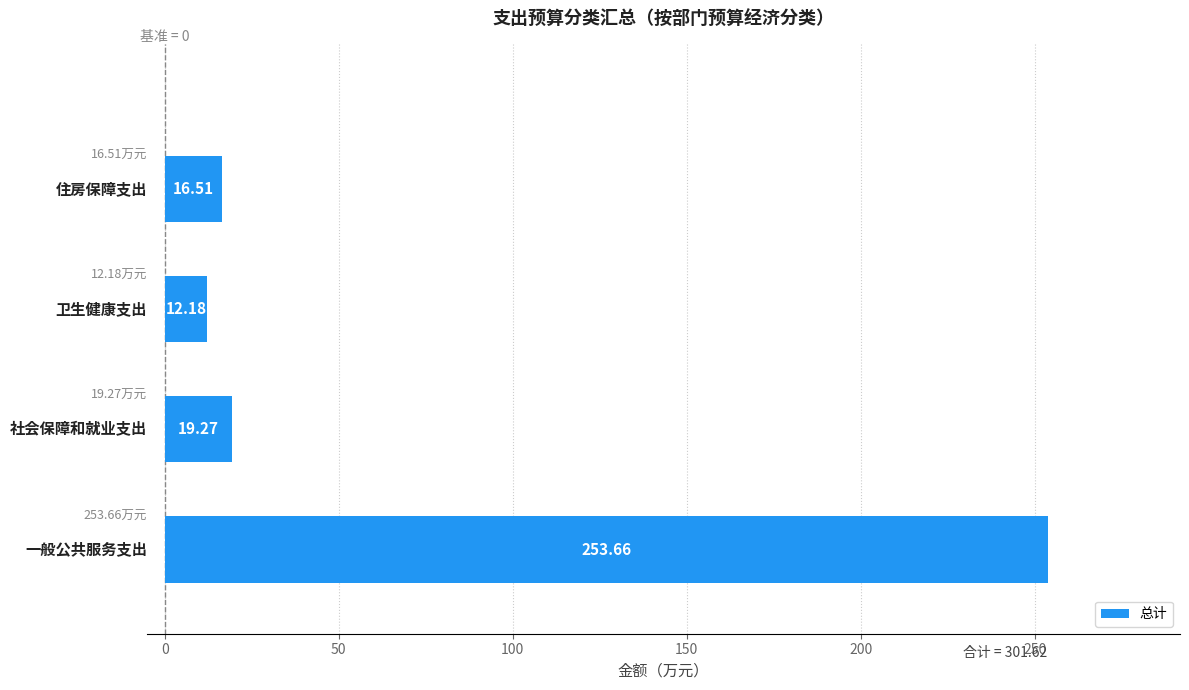

How many bars are there in total?

4